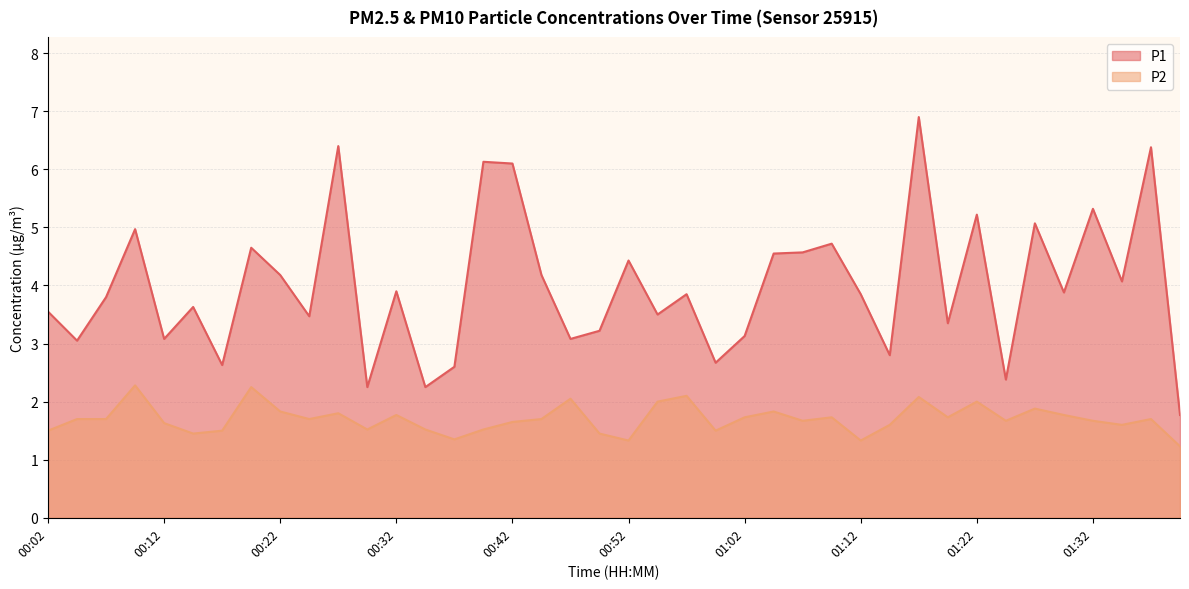

True or false: P2 has more than 0 interior local peaks.

True